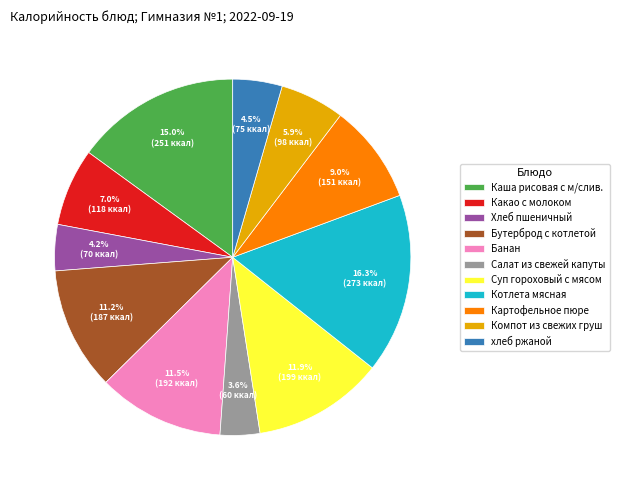

What percentage is the Картофельное пюре slice, to the nearest percent?

9%